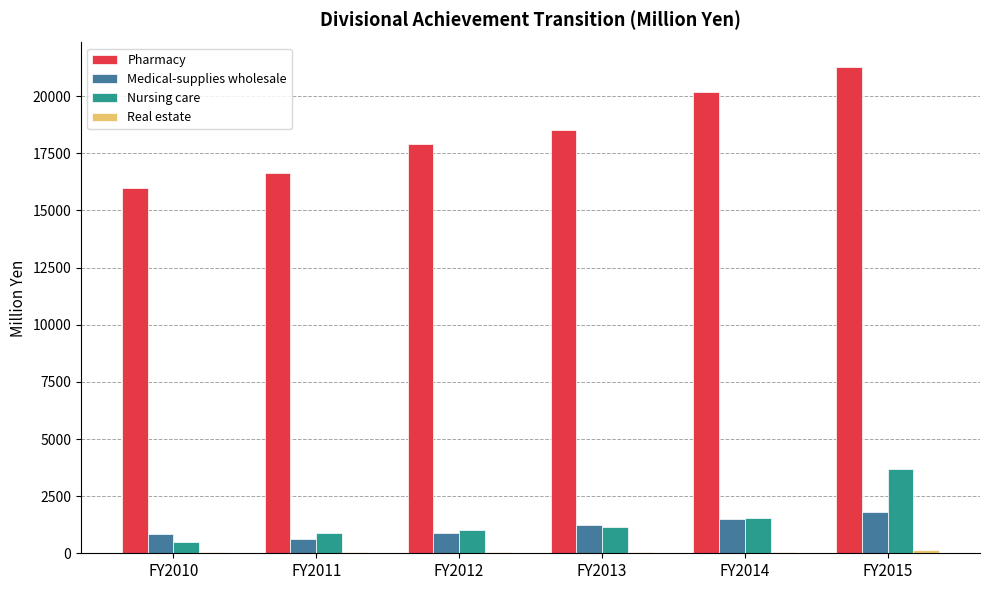

Between FY2011 and FY2013, which series saw the biggest shift?

Pharmacy